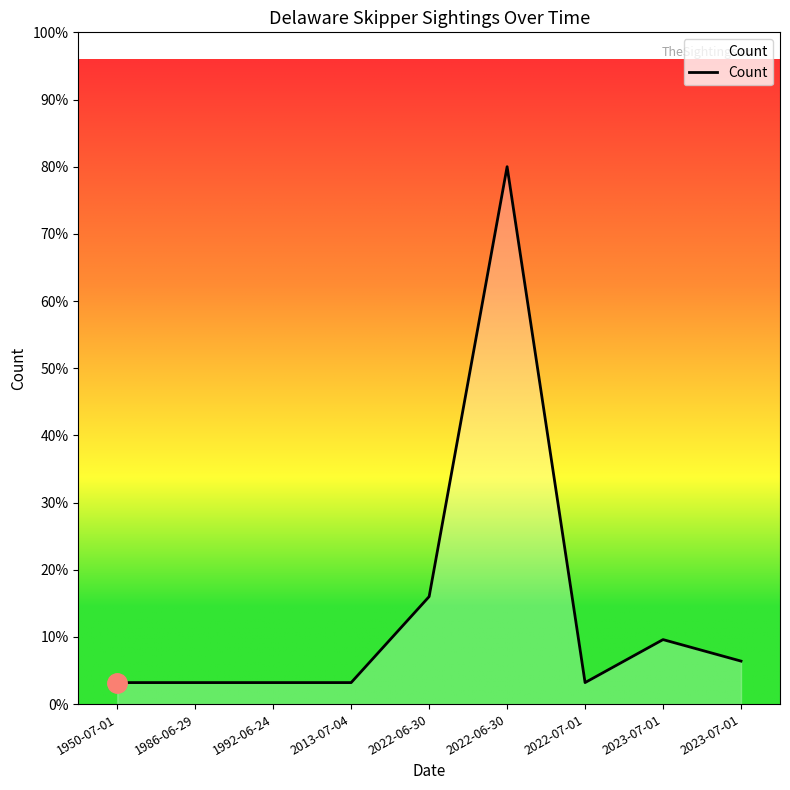

At which label is the value closest to 13?

2022-06-30